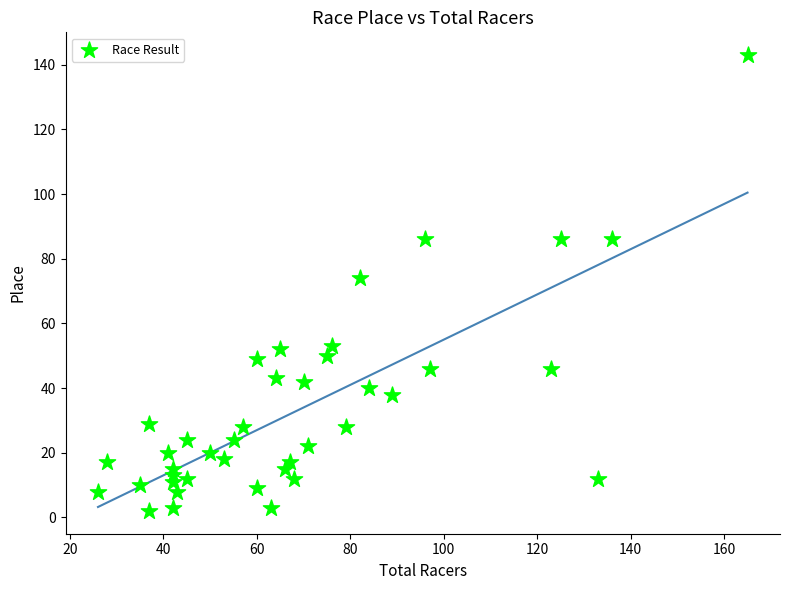

What Y value in the scatter plot is closest to 72?

74